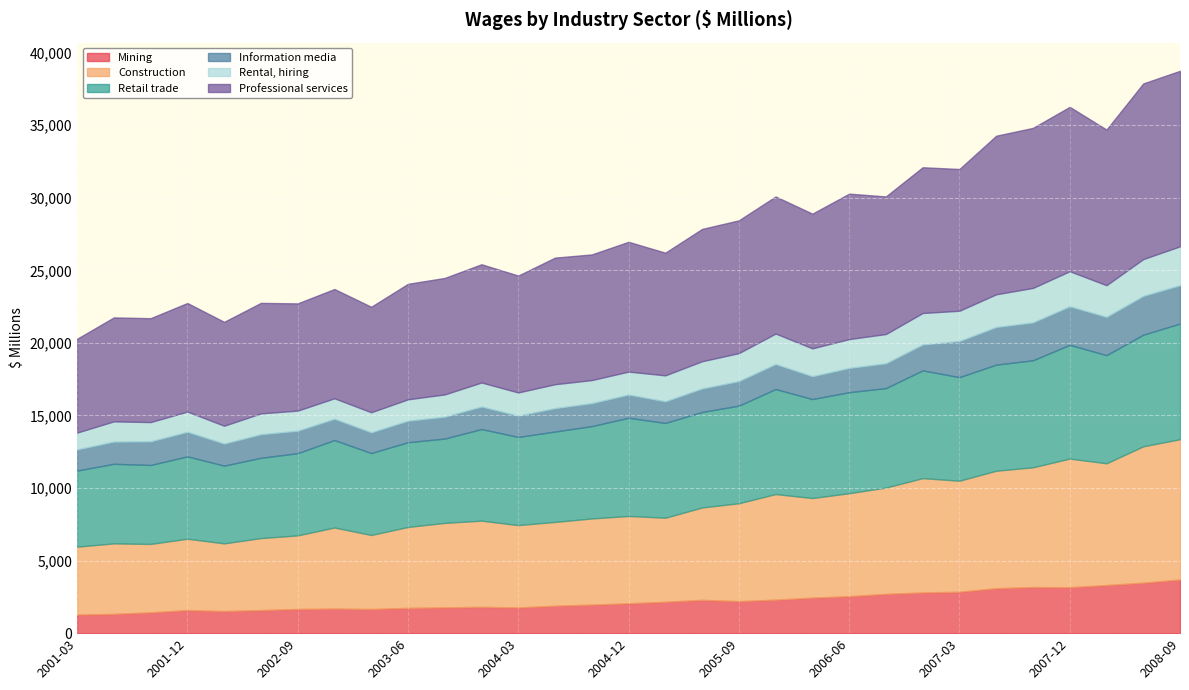

What is the sum of all Information media values?

56180